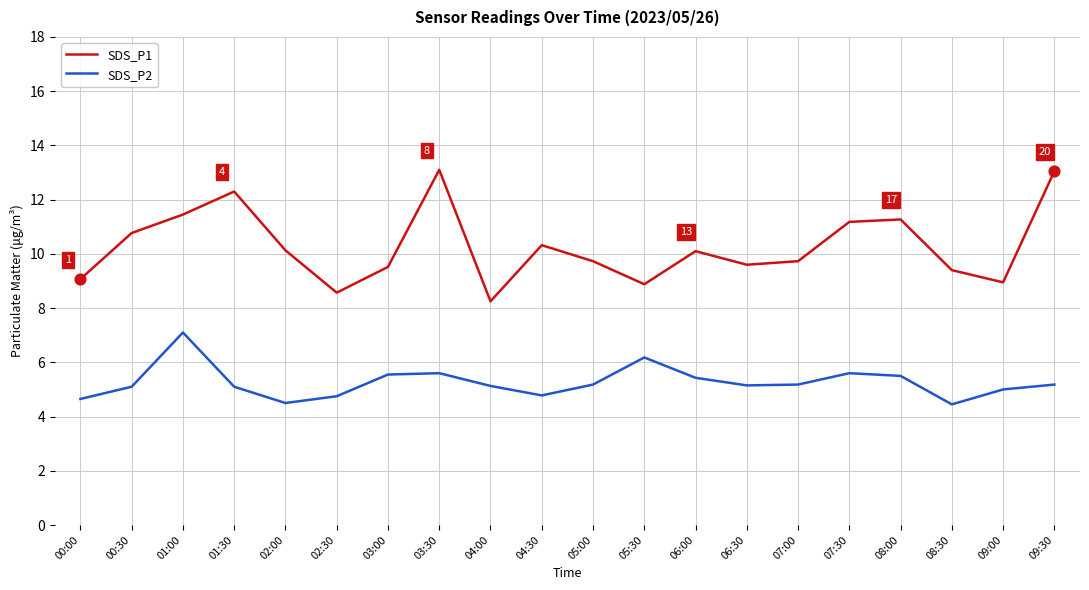

Between 00:30 and 04:00, which series saw the biggest shift?

SDS_P1